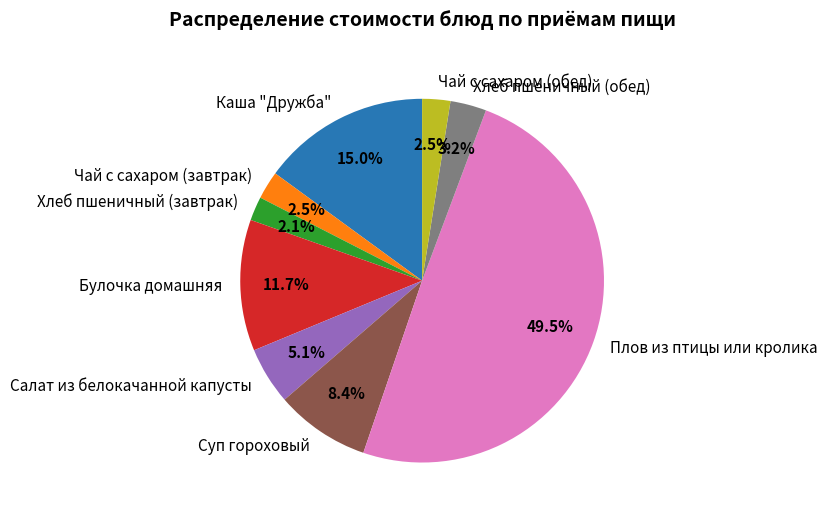

Does Хлеб пшеничный (обед) represent more than half of the total?

No